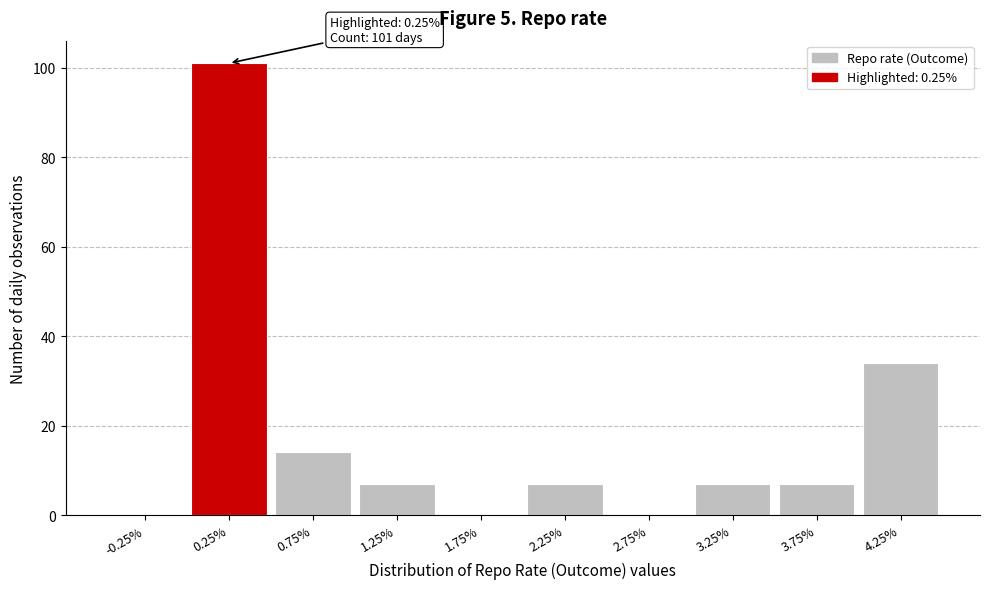

Which range on the x-axis has the tallest bar?

0.0 to 0.5